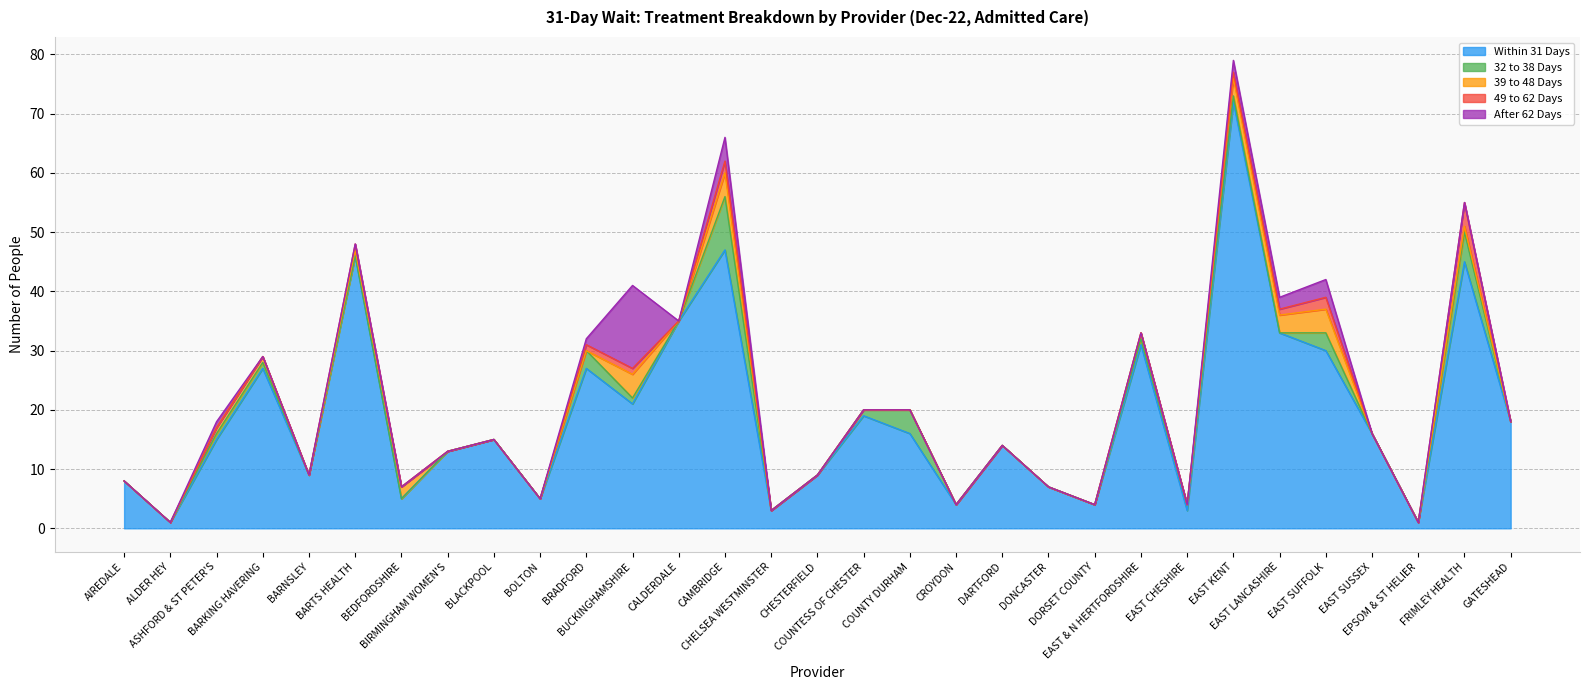

Which has a higher value, EAST & N HERTFORDSHIRE or ASHFORD & ST PETER'S?

EAST & N HERTFORDSHIRE